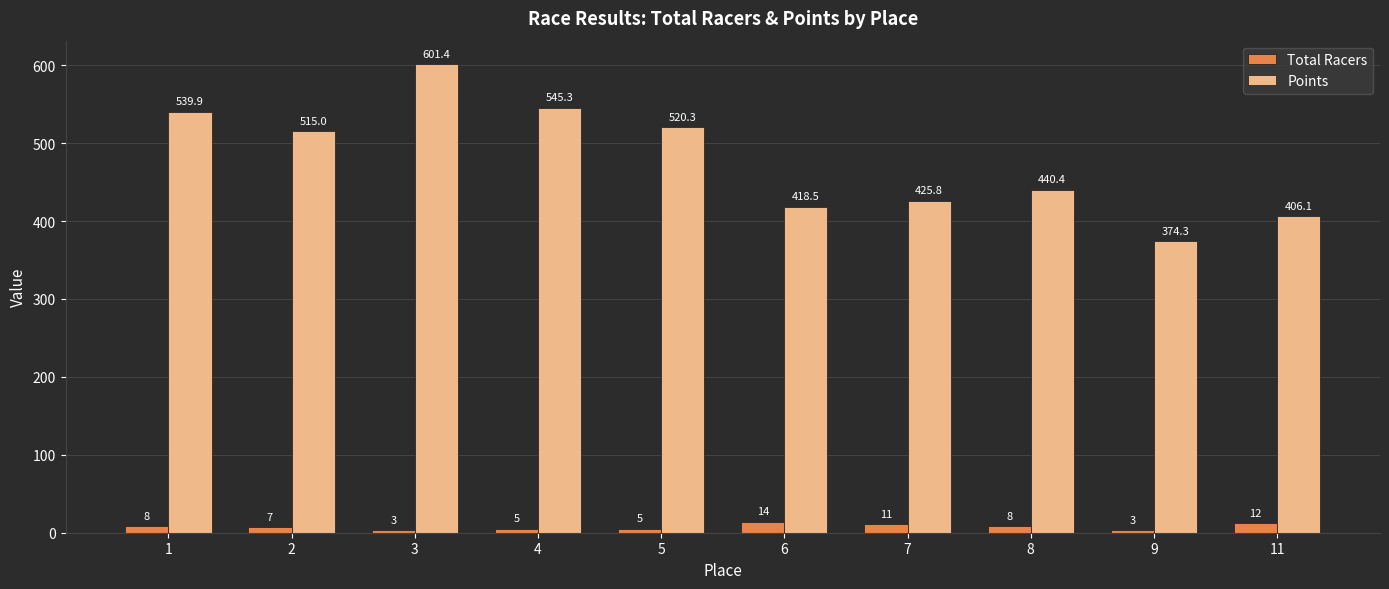

Read the Total Racers value at 9.

3.0